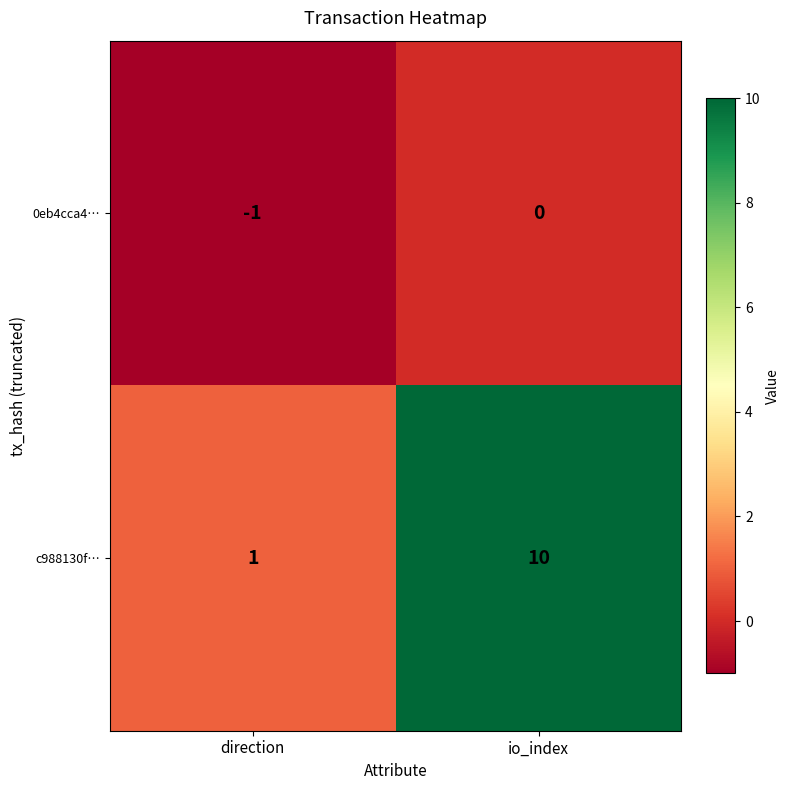

Where is 0eb4cca4… nearest to the value 0?

io_index